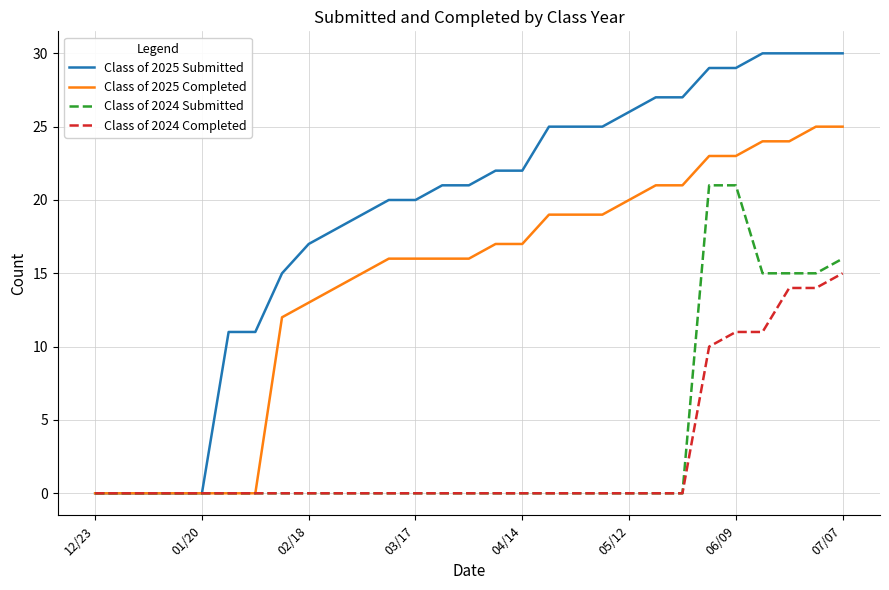

What is the highest value of the Class of 2024 Completed series?

15